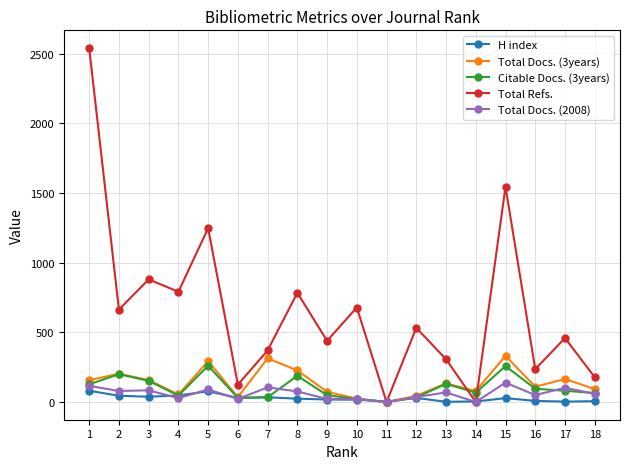

What is the greatest value displayed?

2540